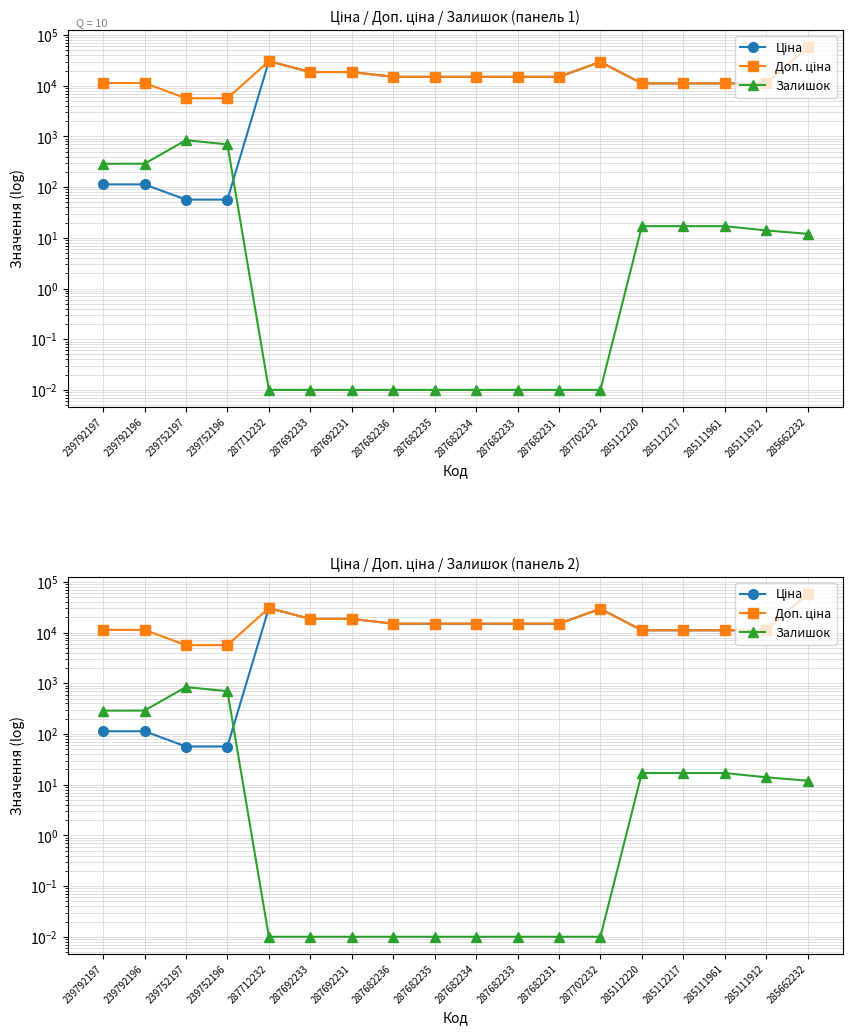

What is the difference between the Ціна values at 287682231 and 287712232?

15493.1